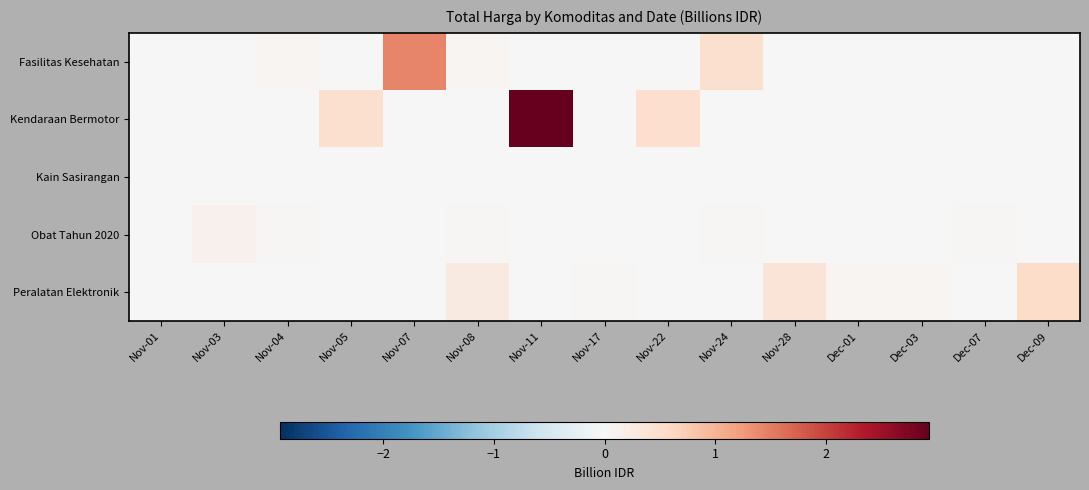

At how many categories does at least one series exceed 0?

15